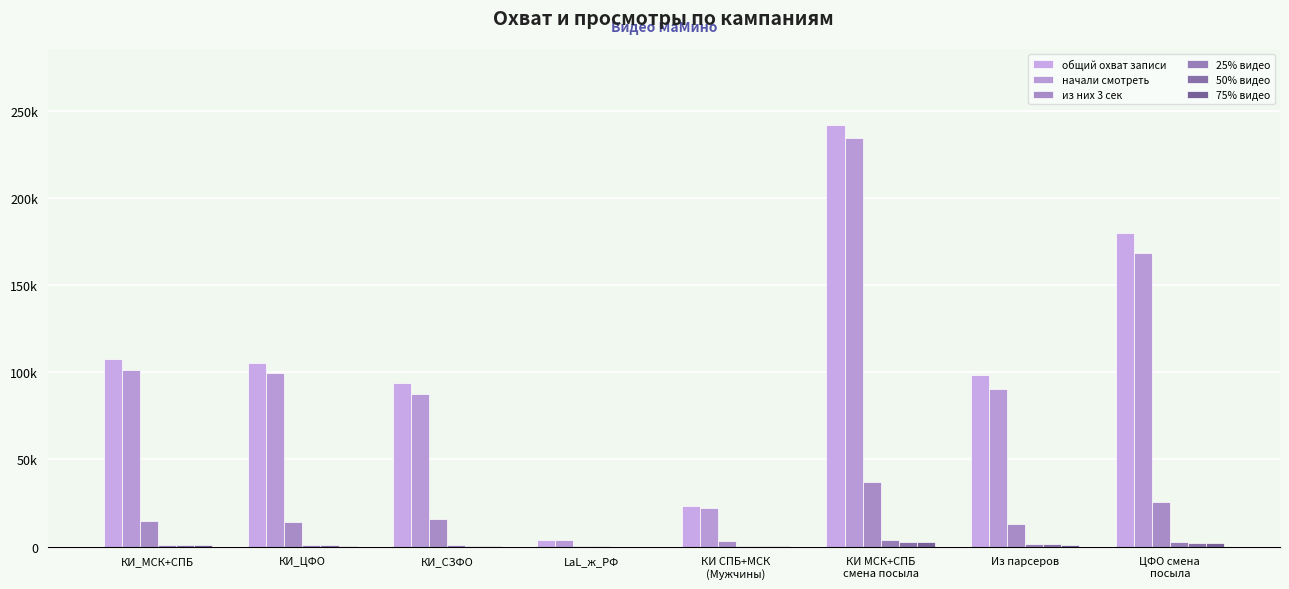

What is the label of the 5th bar from the right?

LaL_ж_РФ